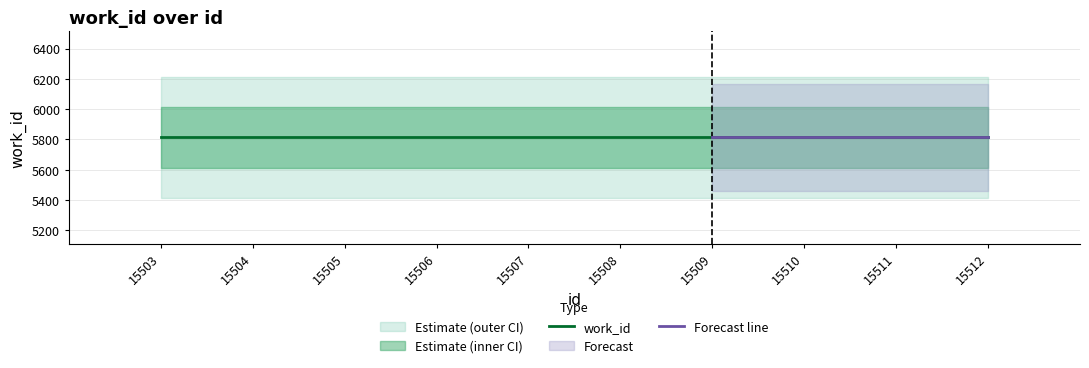

True or false: id and work_id cross at least once.

False